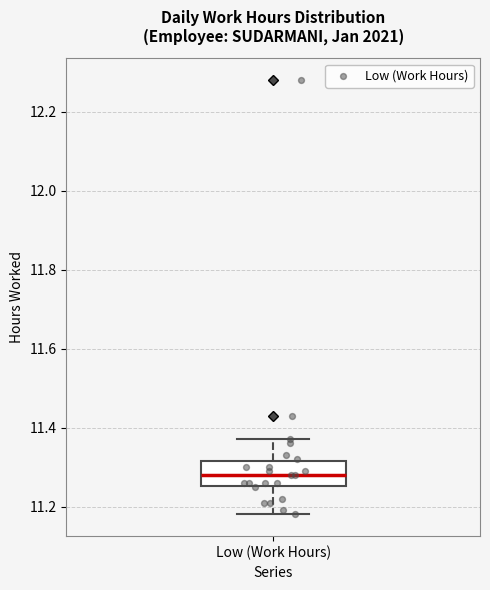

Read this box plot against the y-axis: the position of the median line, the range covered by the box, and the ends of both whiskers. The values are not printed on the chart, so give them approximately, as read against the axis.

median 11.28, box 11.26 to 11.32, whiskers 11.18 to 11.38